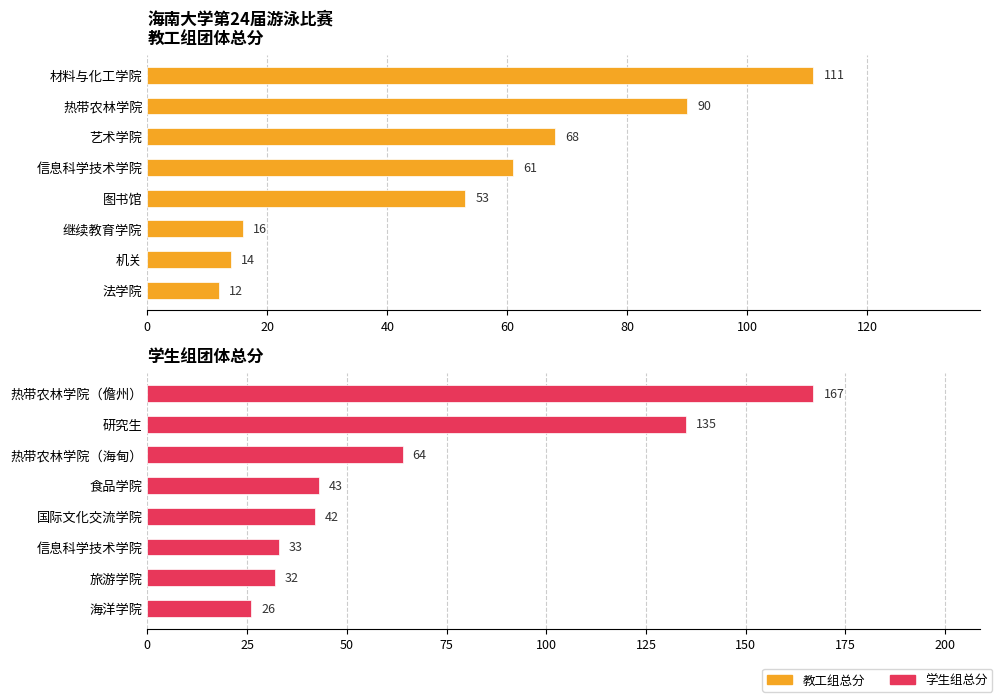

Is it true that 教工组总分 equals 37 at 热带农林学院?

False